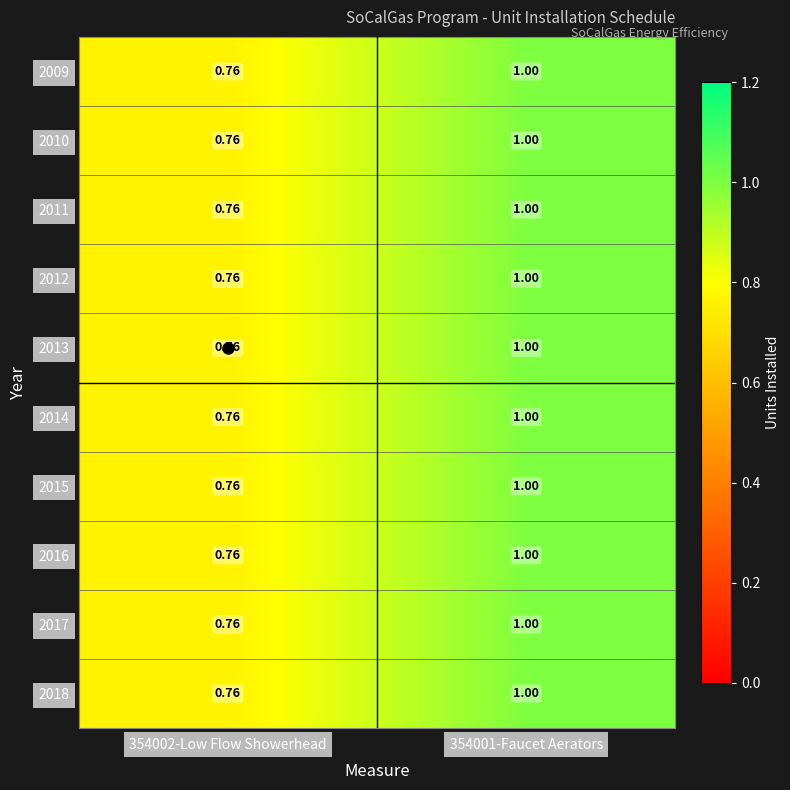

Is the value of 2009 at 354002-Low Flow Showerhead greater than the value of 2015 at 354001-Faucet Aerators?

No